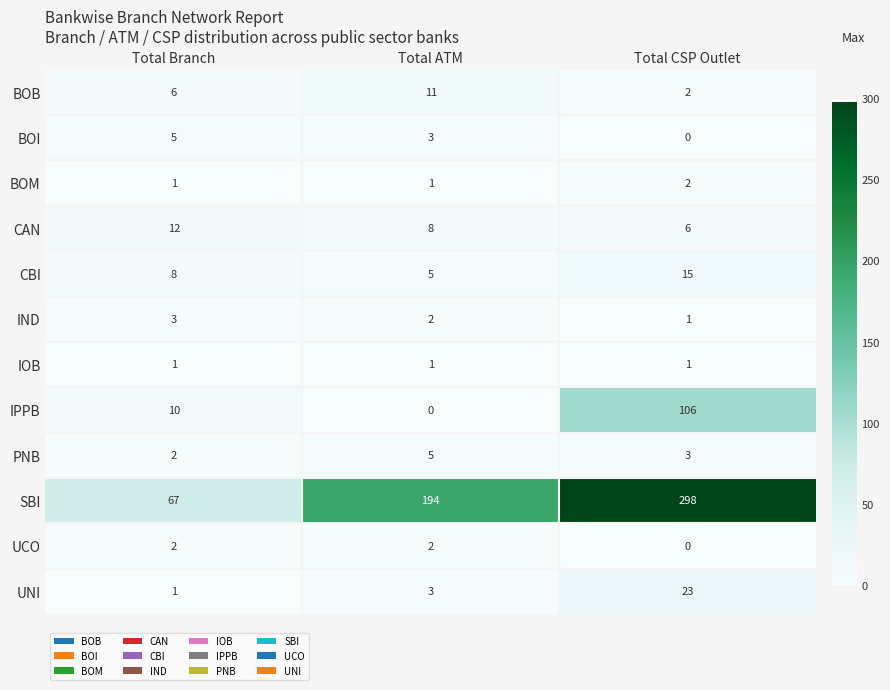

What is the total value across all series at Total ATM?

235